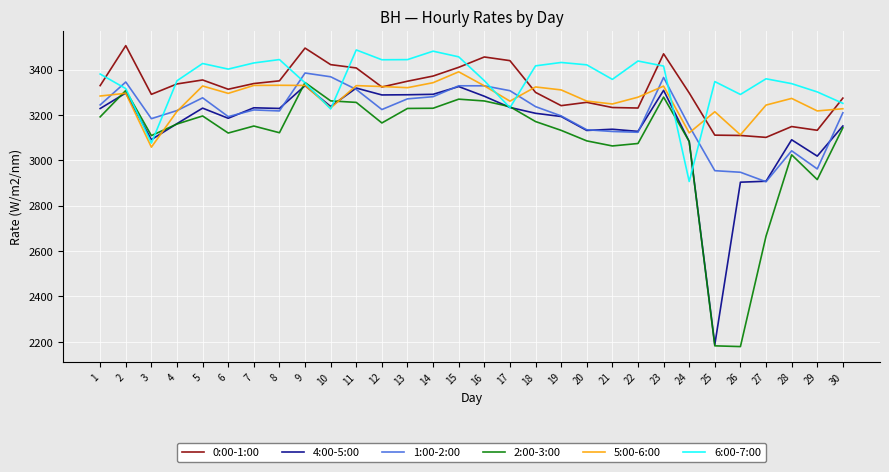

How many lines are shown in the chart?

6